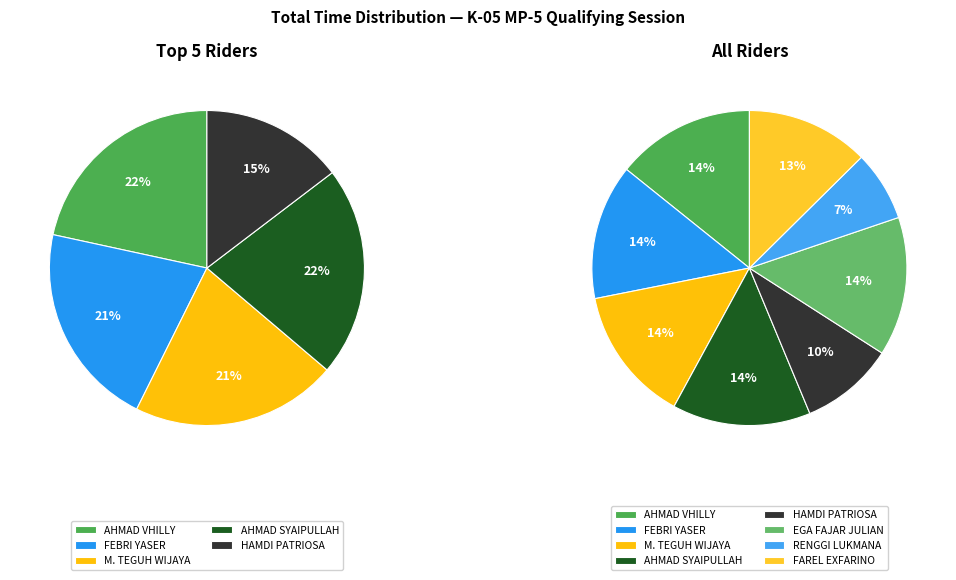

What is the change in value from AHMAD VHILLY to EGA FAJAR JULIAN?

+0.8